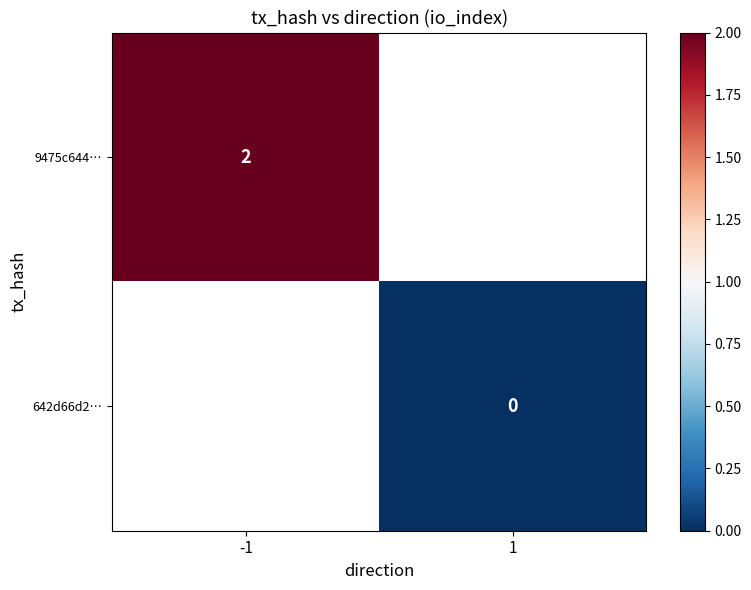

The value of 9475c644… at -1 is 2. True or false?

True